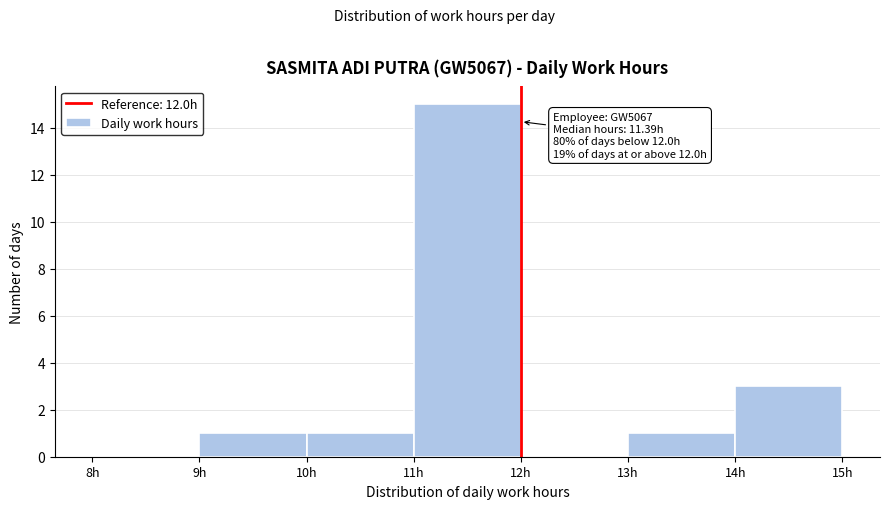

Which range on the x-axis has the tallest bar?

11 to 12